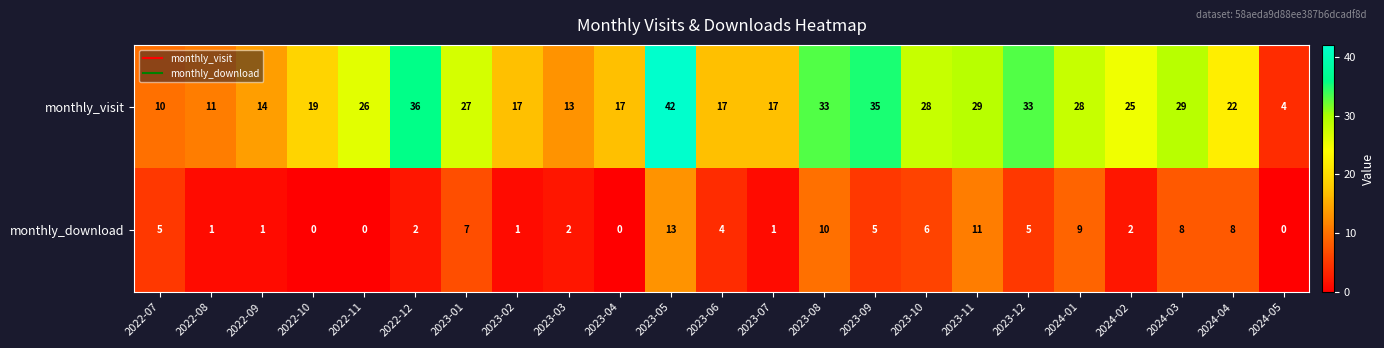

True or false: monthly_visit has a value of 14 at 2022-07.

False